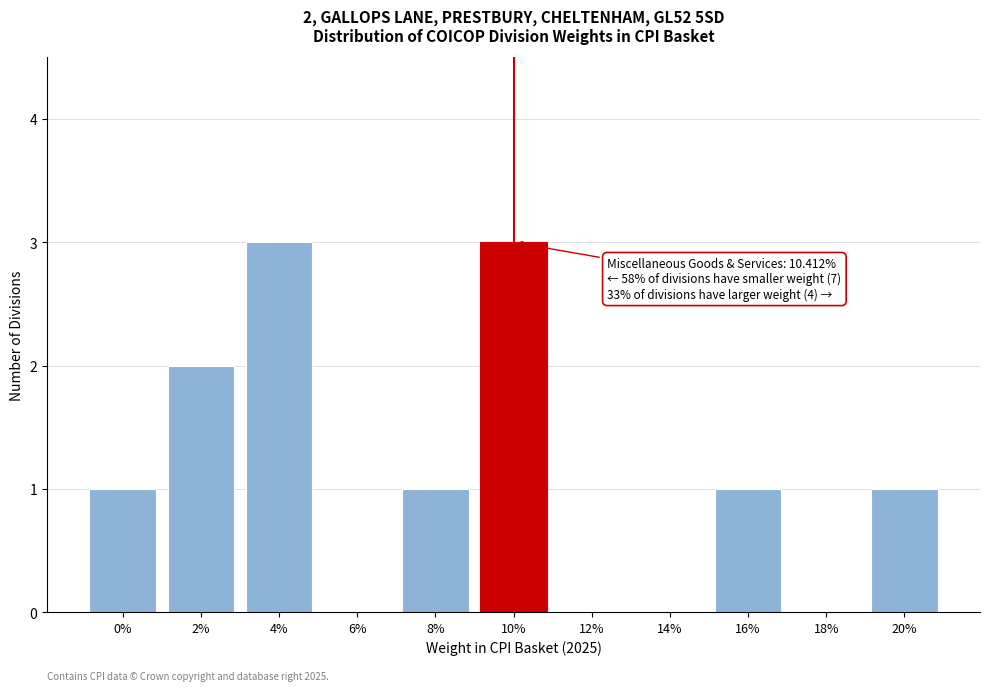

Reading left to right, transcribe all the data shown in this chart.

0%=1	2%=2	4%=3	6%=0	8%=1	10%=3	12%=0	14%=0	16%=1	18%=0	20%=1